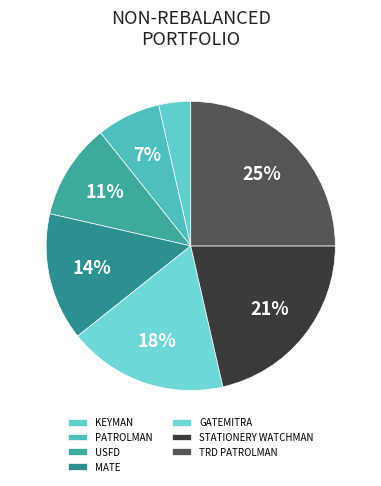

Rank the categories by value from highest to lowest.

TRD PATROLMAN, STATIONERY WATCHMAN, GATEMITRA, MATE, USFD, PATROLMAN, KEYMAN